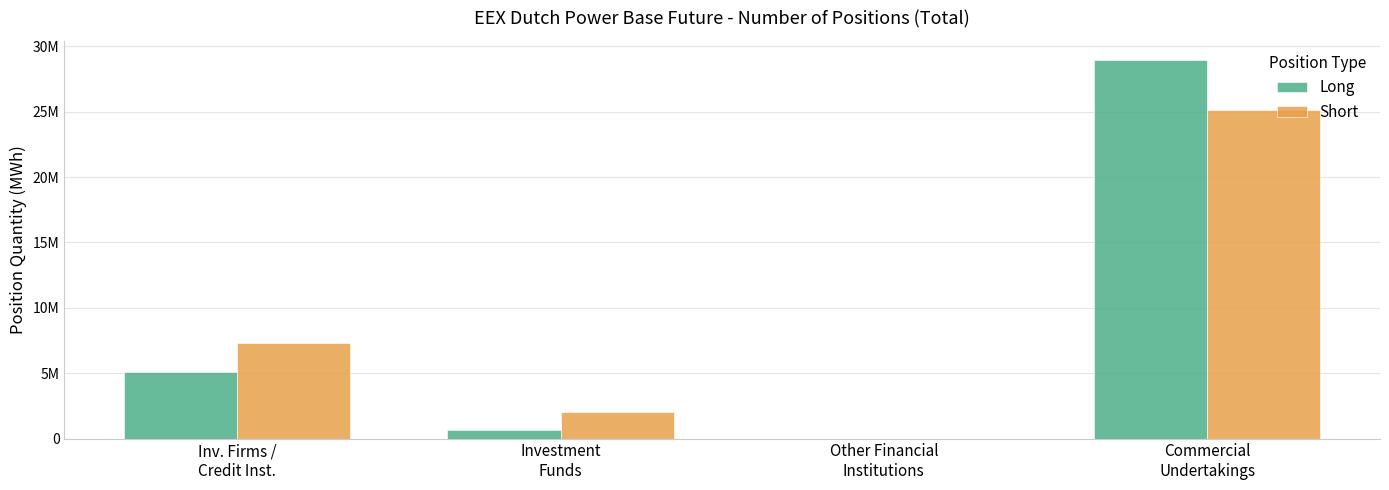

At Investment
Funds, list the series in order from smallest to largest.

Long, Short